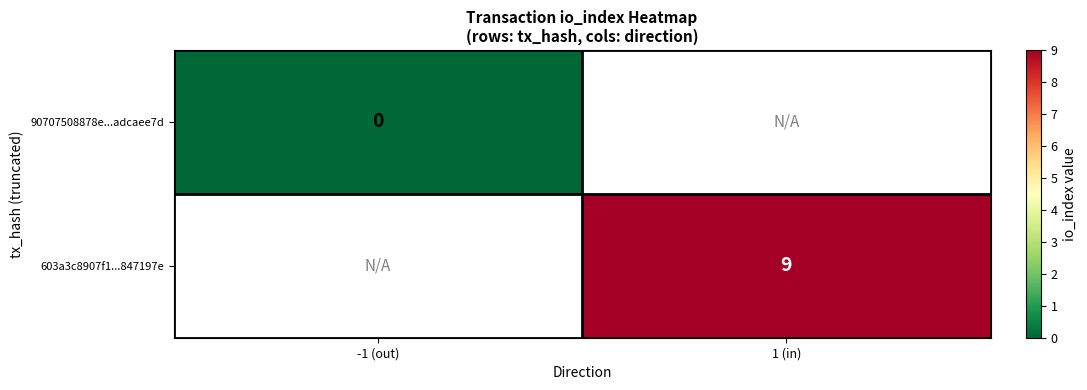

Is it true that 603a3c8907f1...847197e equals 9 at 1 (in)?

True